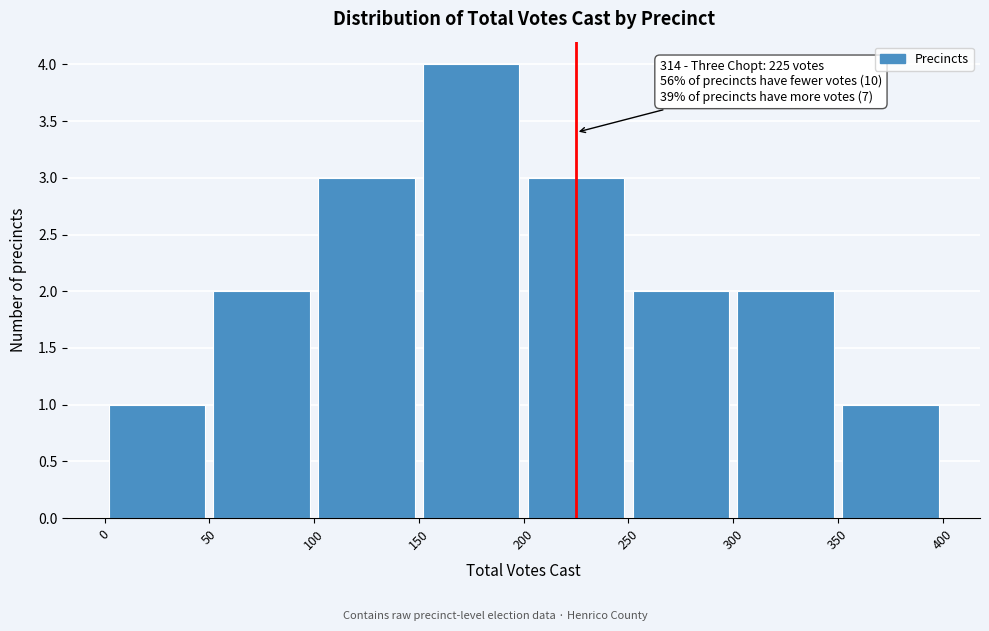

Over which range of the x-axis is the bar tallest?

150 to 200